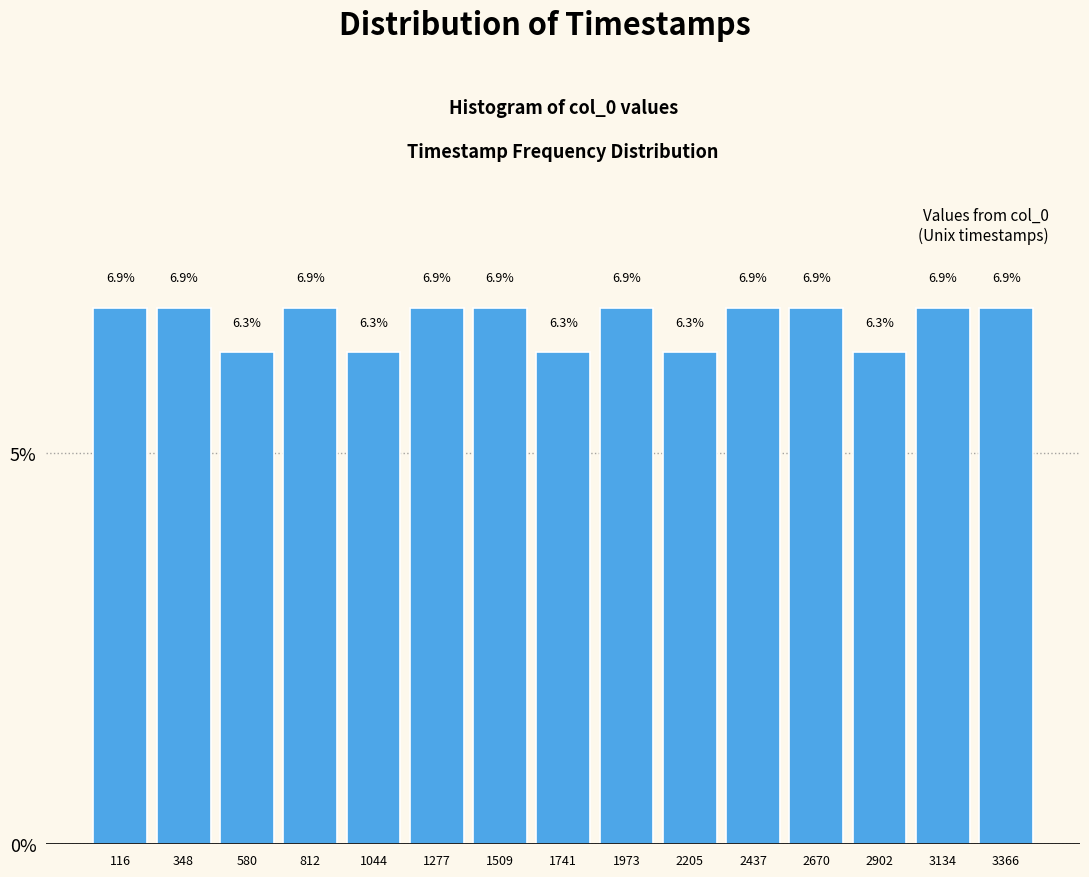

Reading left to right, transcribe this chart: for each bar, give the range it covers on the x-axis and its height. The bar edges are not printed on the chart, so give them approximately, as read against the axis.

0 to 250: 6.9
250 to 450: 6.9
450 to 700: 6.3
700 to 950: 6.9
950 to 1150: 6.3
1150 to 1400: 6.9
1400 to 1650: 6.9
1650 to 1850: 6.3
1850 to 2100: 6.9
2100 to 2300: 6.3
2300 to 2550: 6.9
2550 to 2800: 6.9
2800 to 3000: 6.3
3000 to 3250: 6.9
3250 to 3500: 6.9